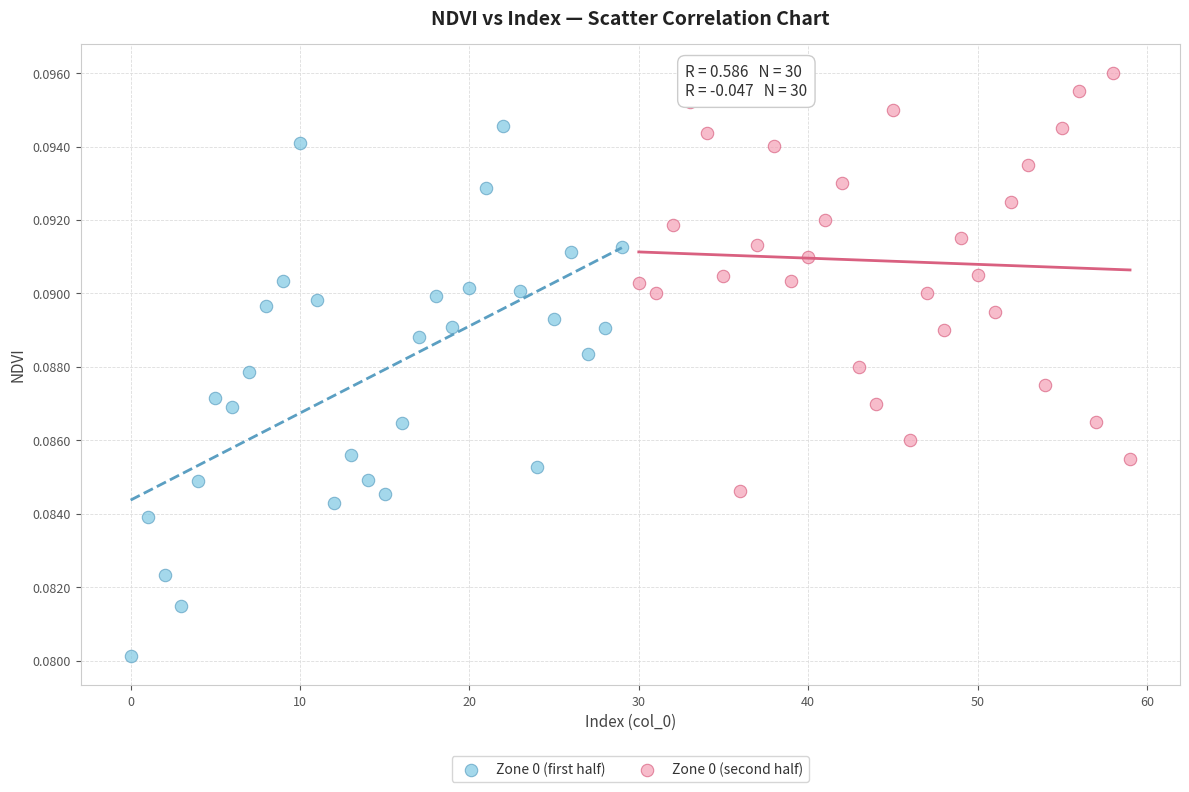

Which series has the largest Y range (max minus min)?

Zone 0 (first half)